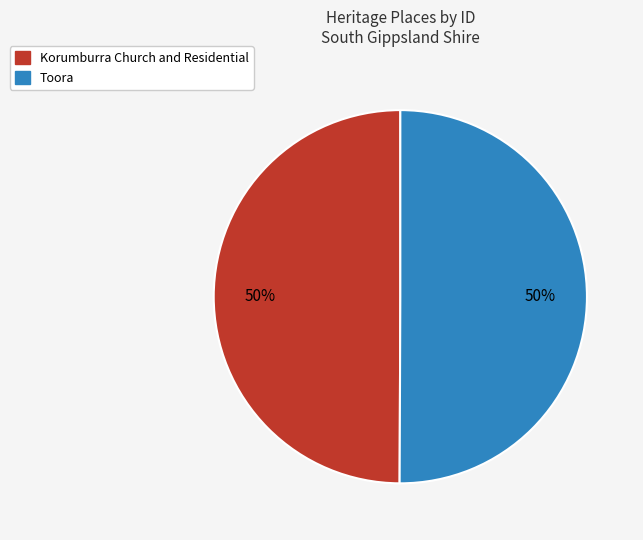

True or false: Korumburra Church and Residential accounts for 50% of the total.

True